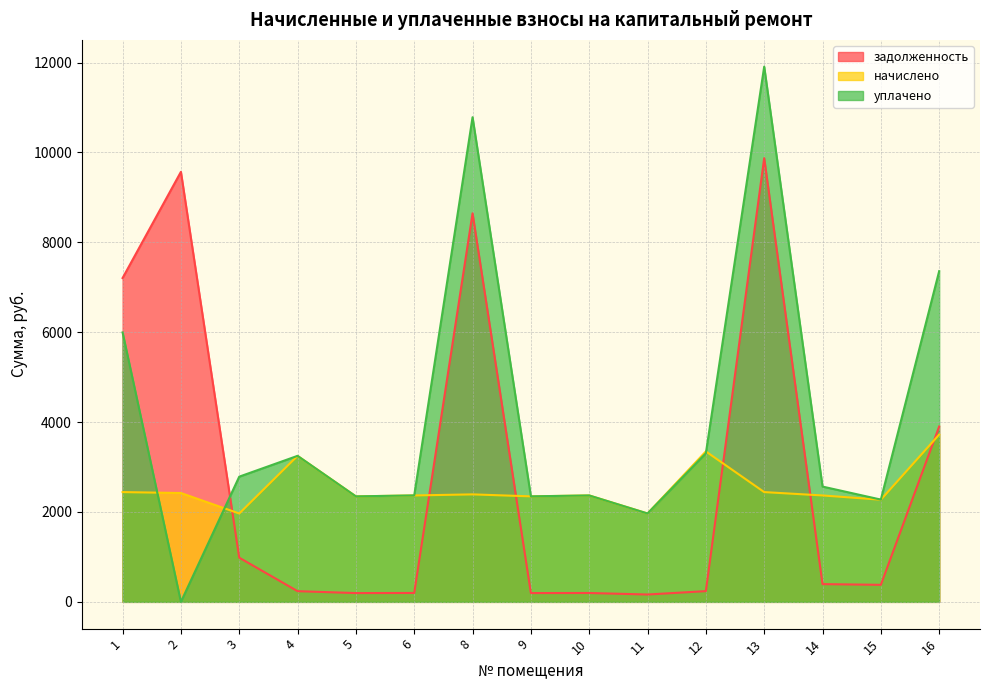

How many distinct data groups are displayed?

3